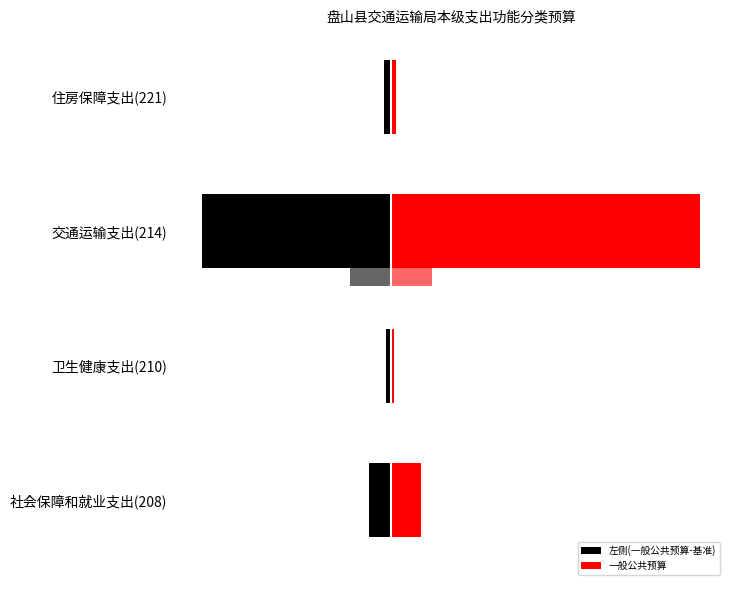

What is the value of the 左侧(一般公共预算-基准) bar at the 2nd from the left?

-13.3